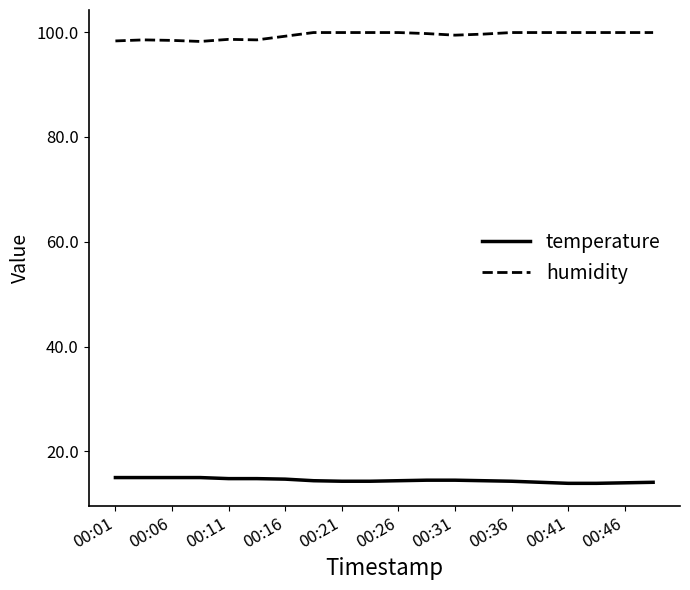

What is the lowest value of the temperature series?

13.9